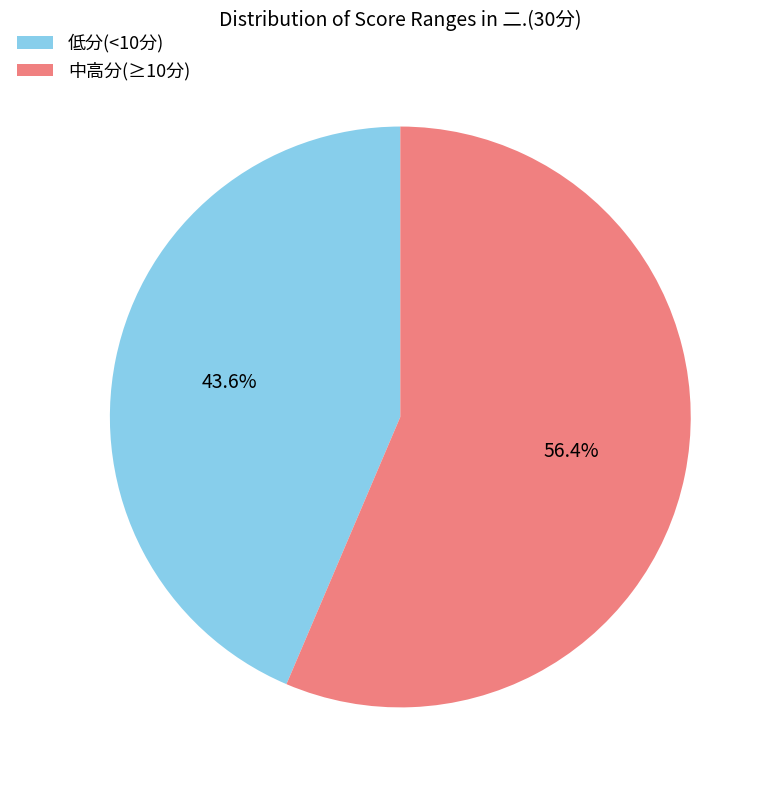

Is there a majority slice in this chart?

Yes